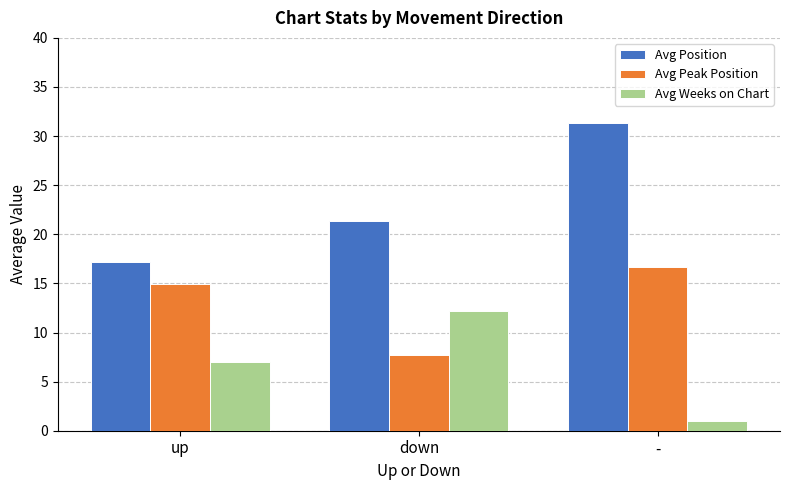

Reading right to left, transcribe all the data shown in this chart.

Avg Position: 31.3	21.4	17.2
Avg Peak Position: 16.7	7.7	14.9
Avg Weeks on Chart: 1.0	12.2	7.0